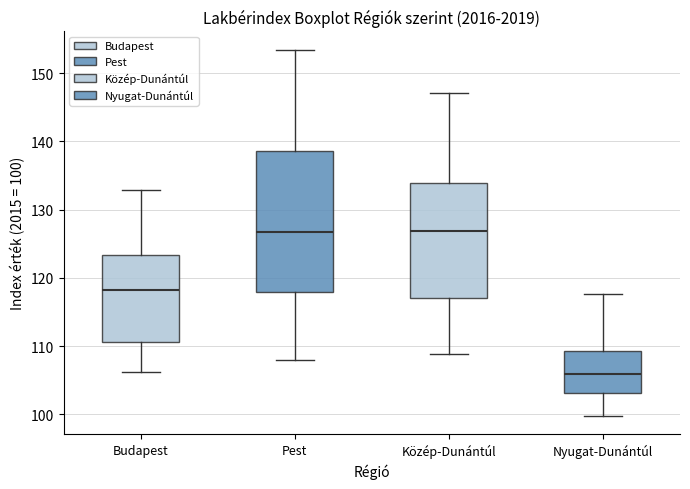

Where does the median line of the box for Budapest sit on the y-axis? The values are not printed on the chart, so give them approximately, as read against the axis.

118